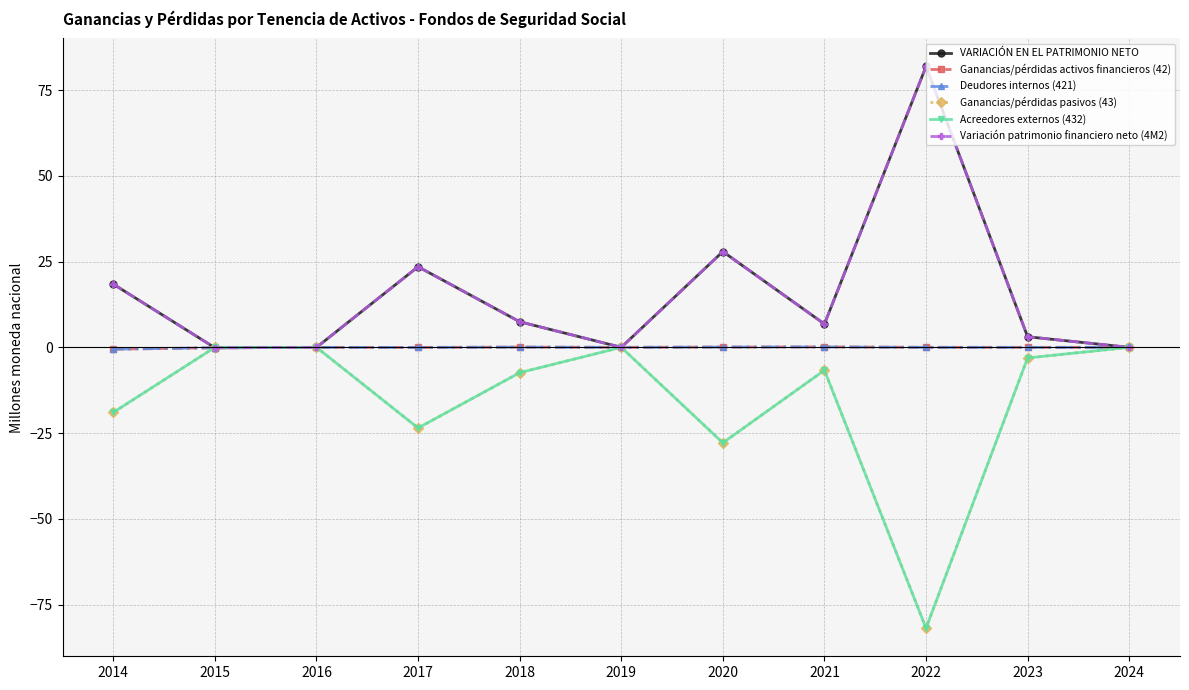

Rank the series at 2018 from highest to lowest value.

VARIACIÓN EN EL PATRIMONIO NETO, Variación patrimonio financiero neto (4M2), Ganancias/pérdidas activos financieros (42), Deudores internos (421), Ganancias/pérdidas pasivos (43), Acreedores externos (432)